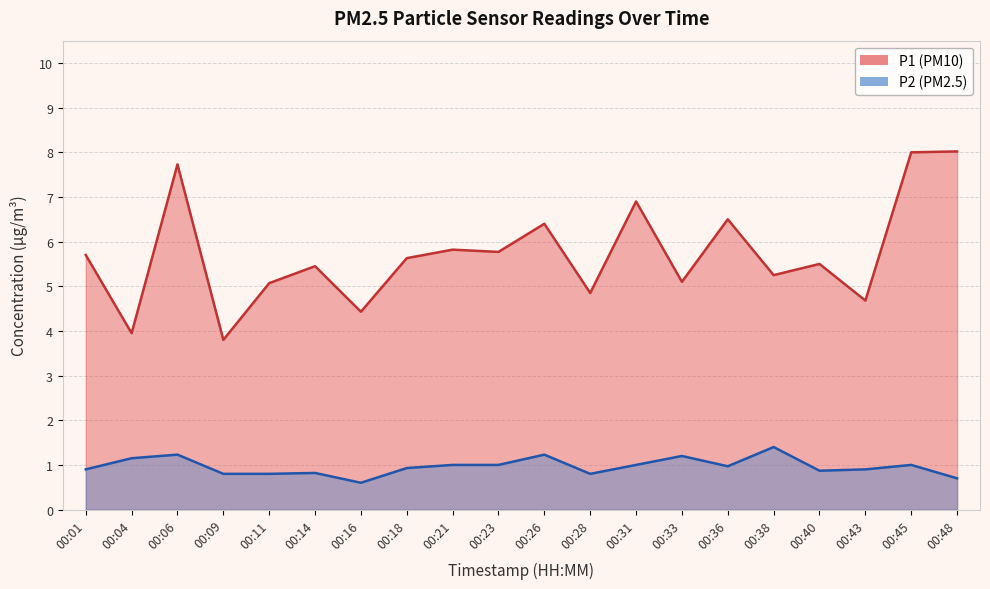

What is the smallest value displayed?

0.6